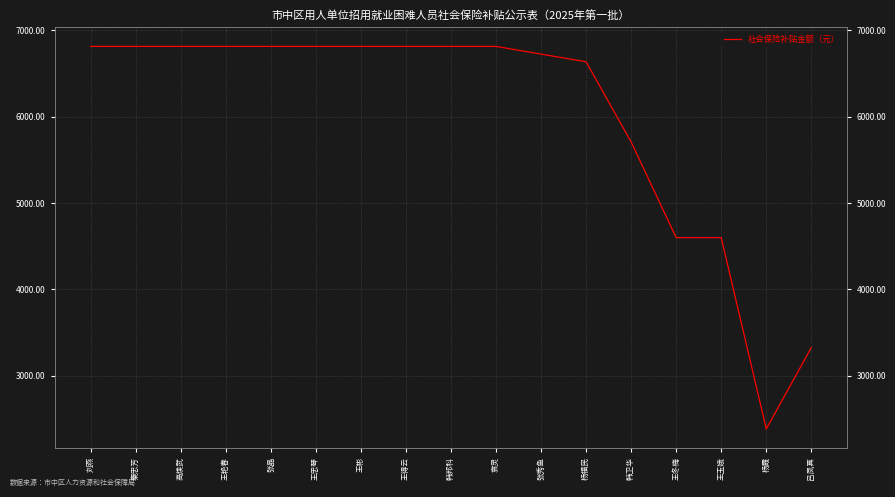

What is the smallest value displayed?

2381.5